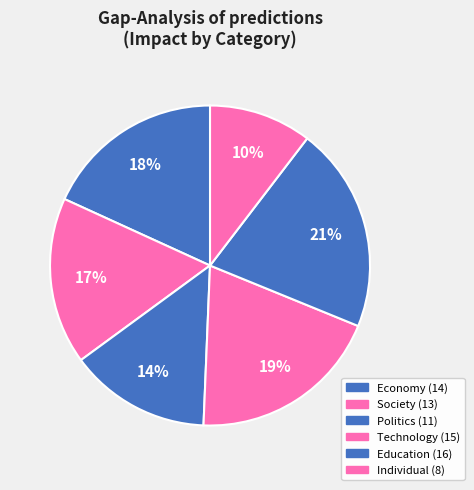

What is the smallest slice in the pie chart?

Individual